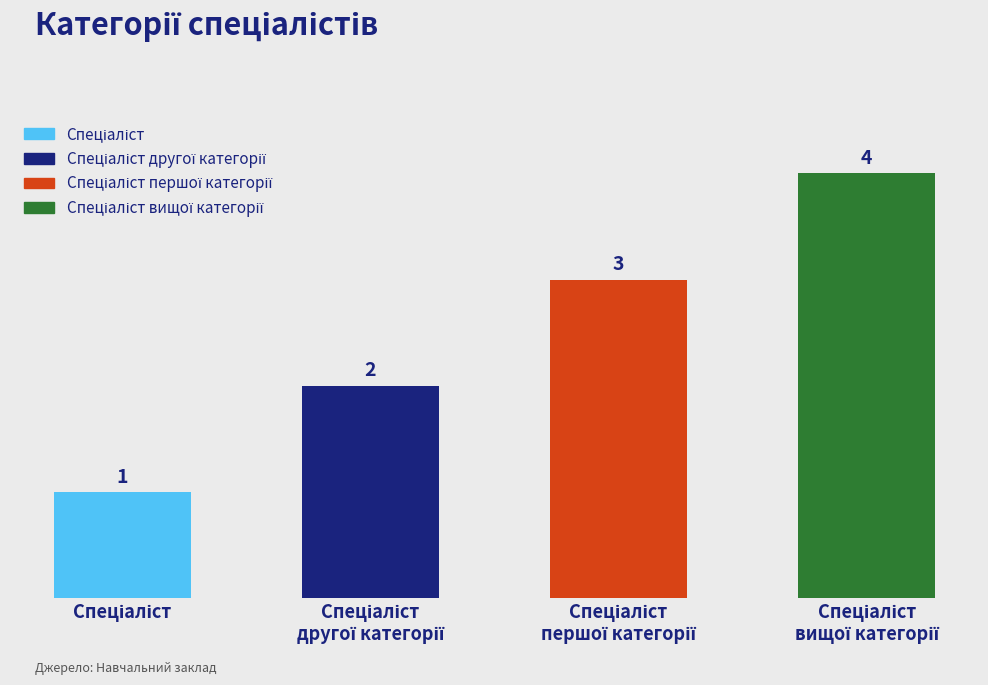

How many values are between 2 and 4?

3